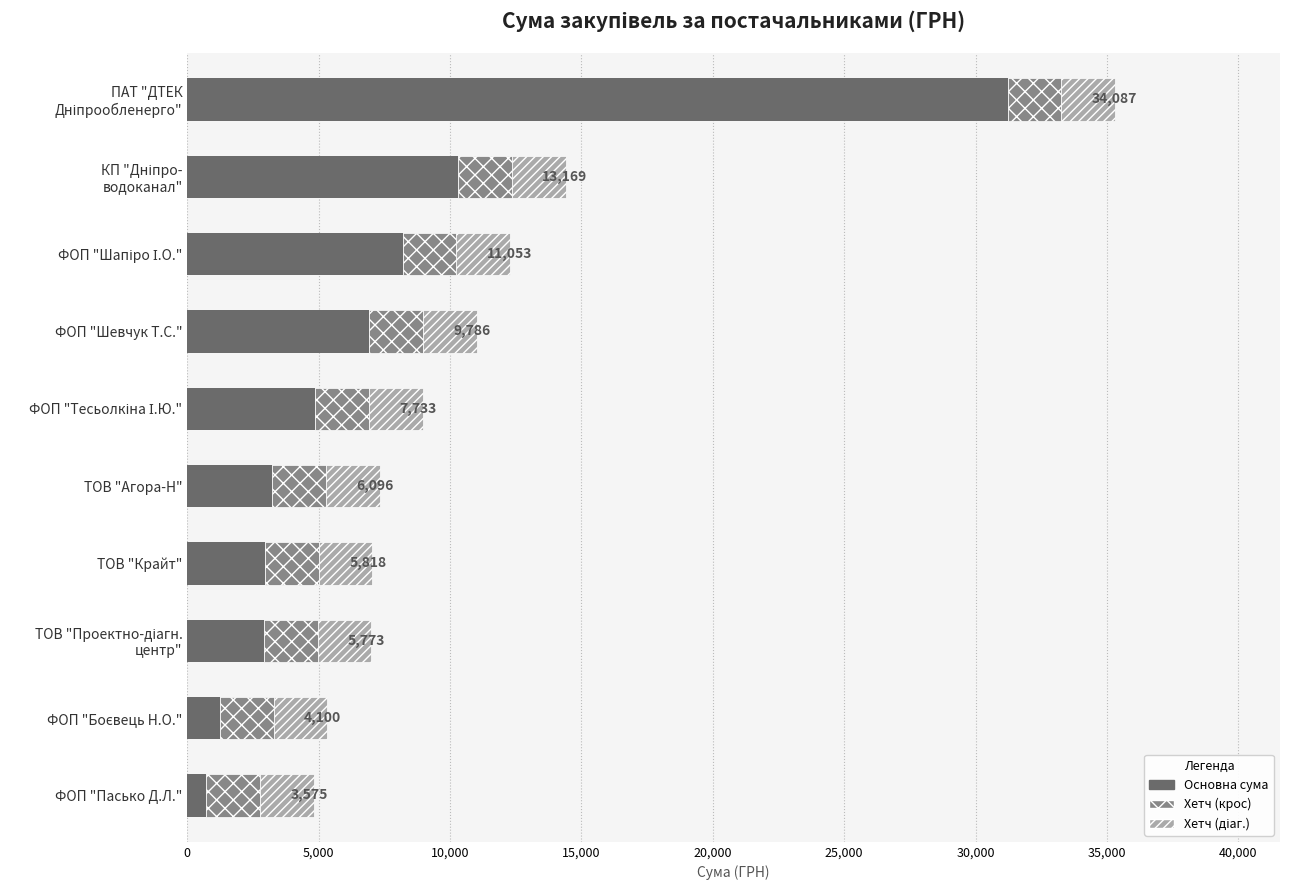

Are the bars grouped side by side (vs. stacked)?

No